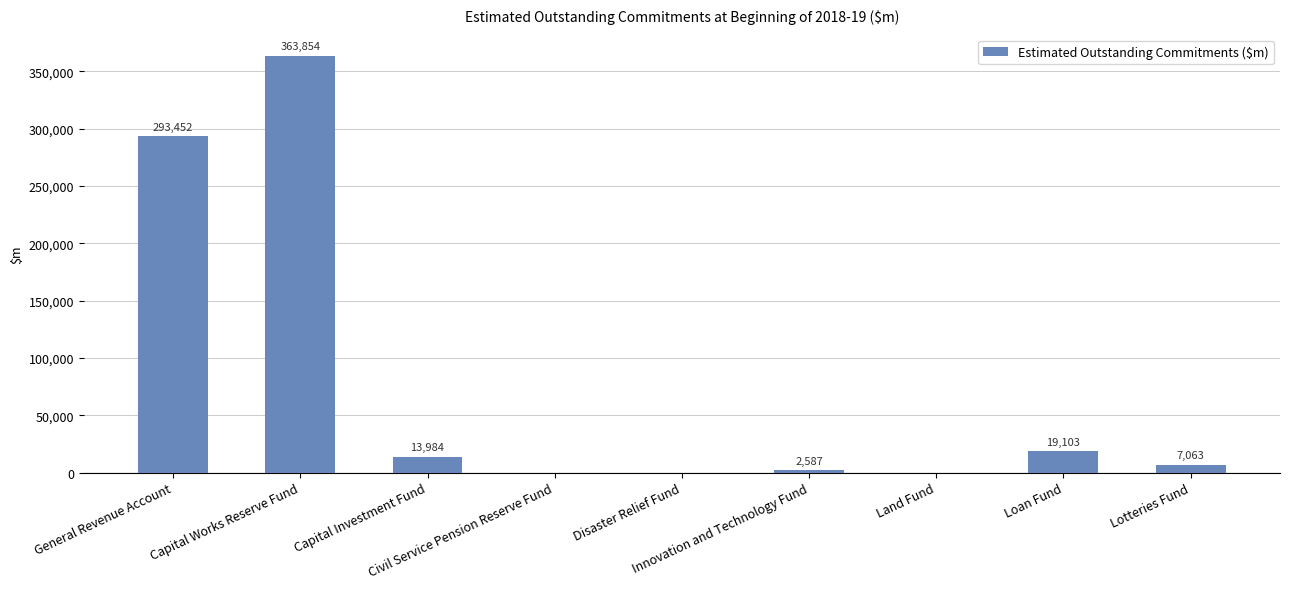

What is the greatest value displayed?

363854